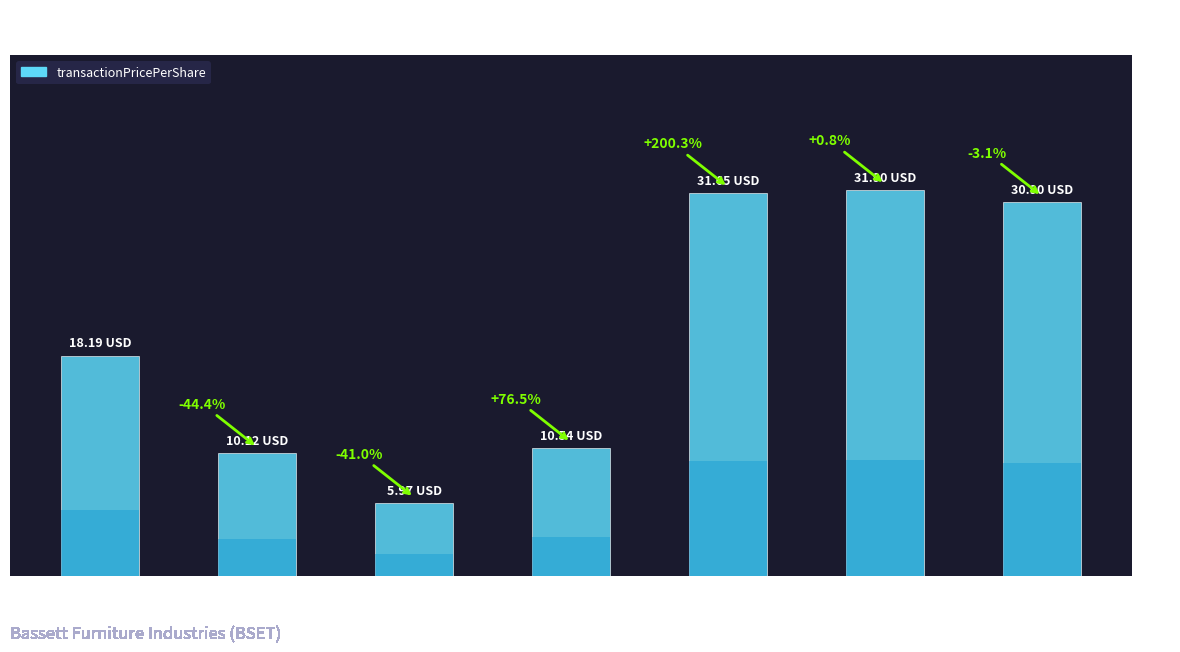

What is the maximum value shown in the chart?

31.9